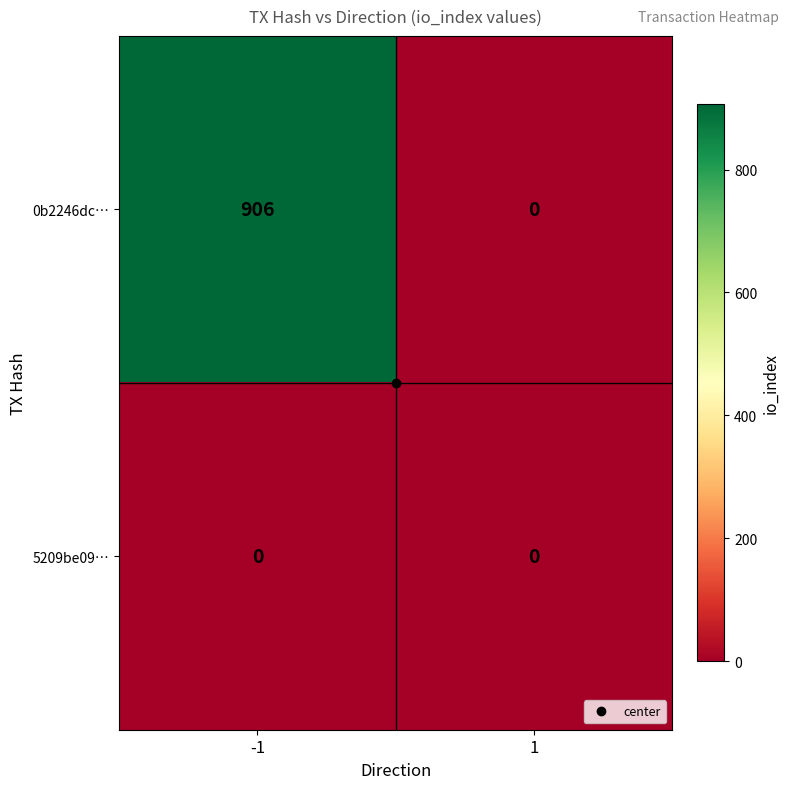

Which series has the widest spread of values?

0b2246dc…